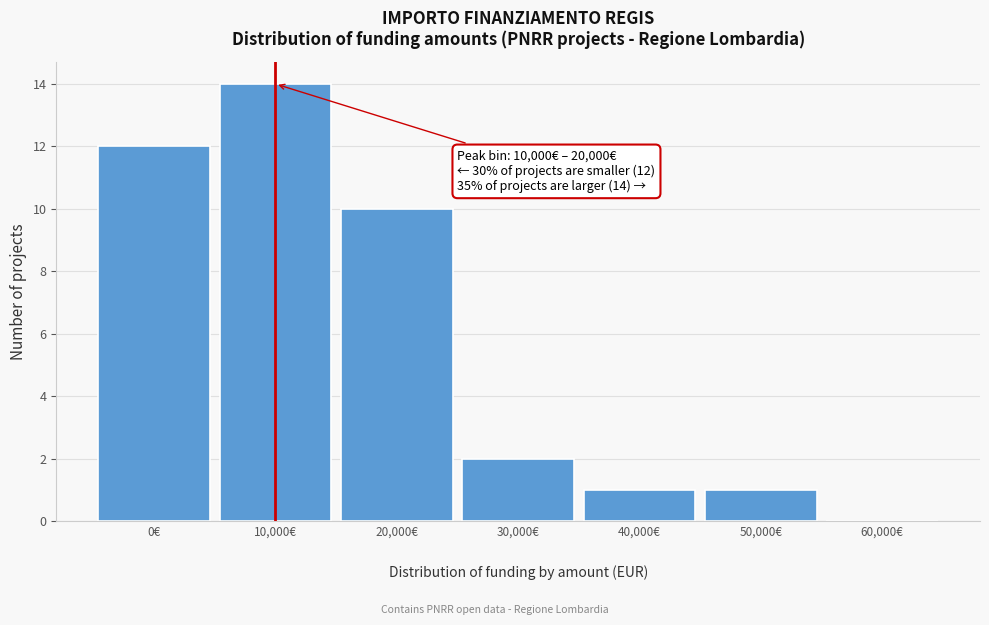

What is the maximum value shown in the chart?

14